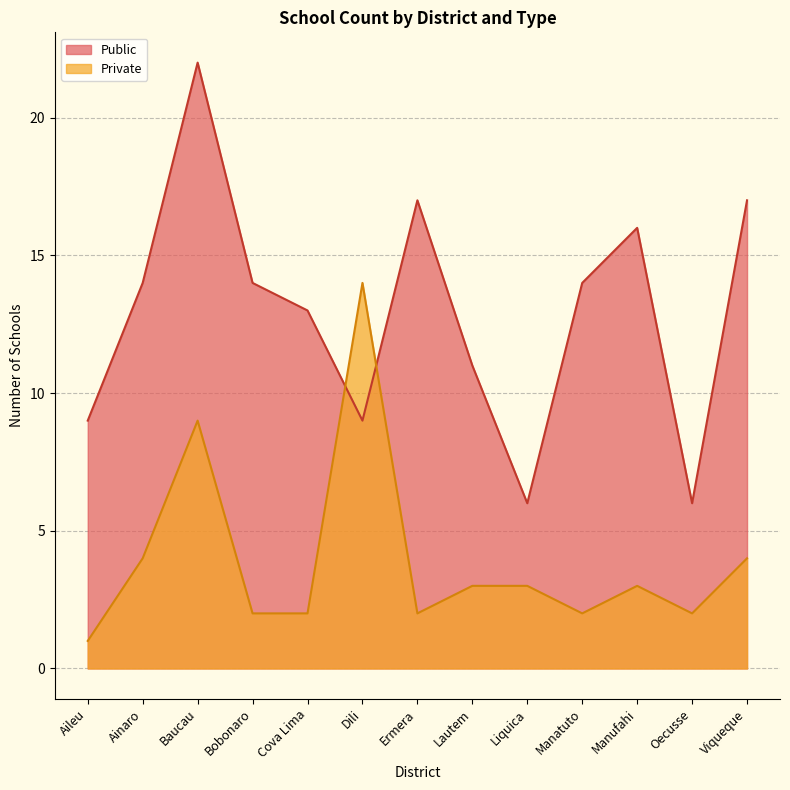

Is it true that Private equals 1 at Ainaro?

False